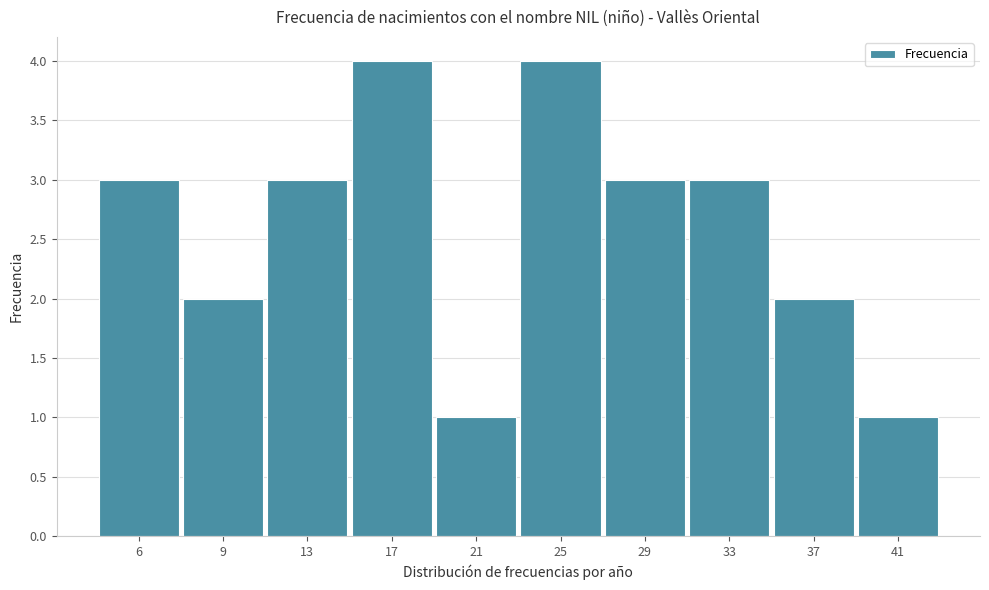

Reading left to right, transcribe all the data shown in this chart.

3	2	3	4	1	4	3	3	2	1